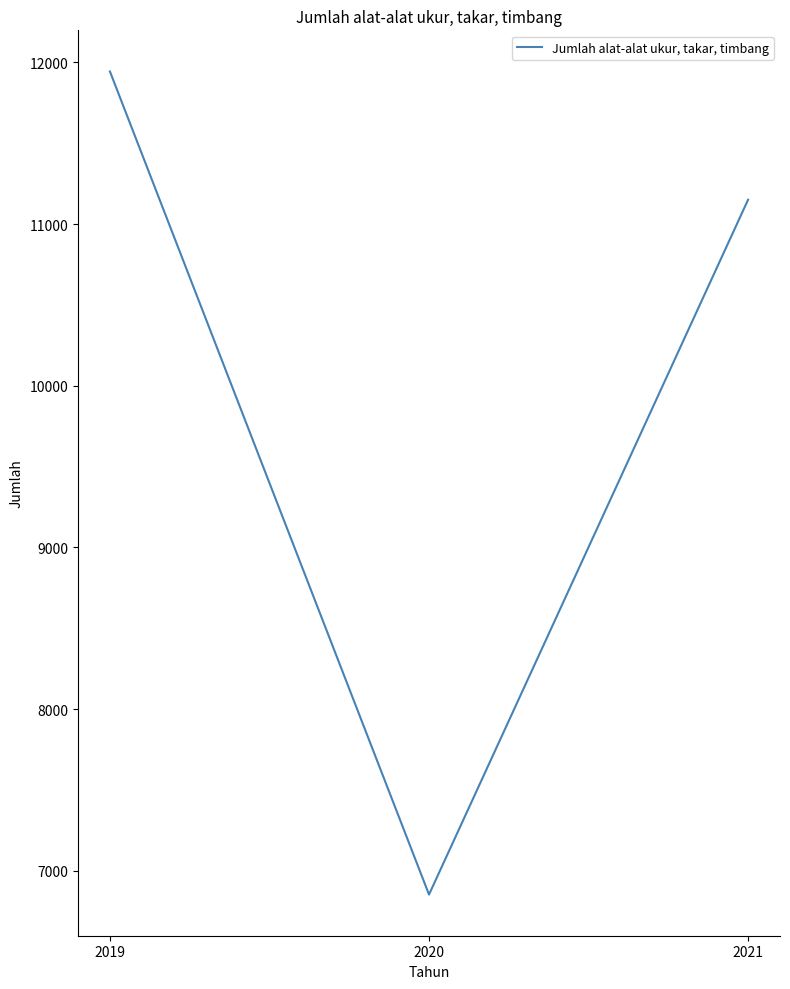

How many categories are shown in the chart?

3